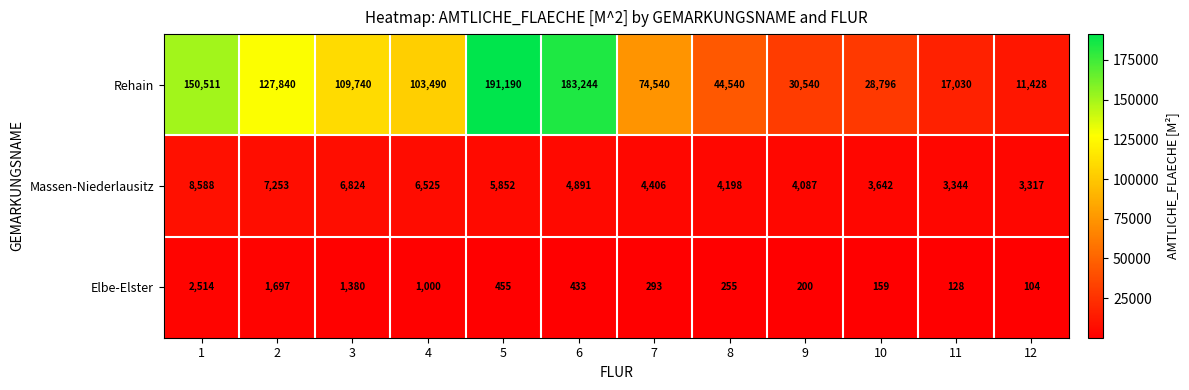

What is the spread (max minus min) of values at 4?

102490